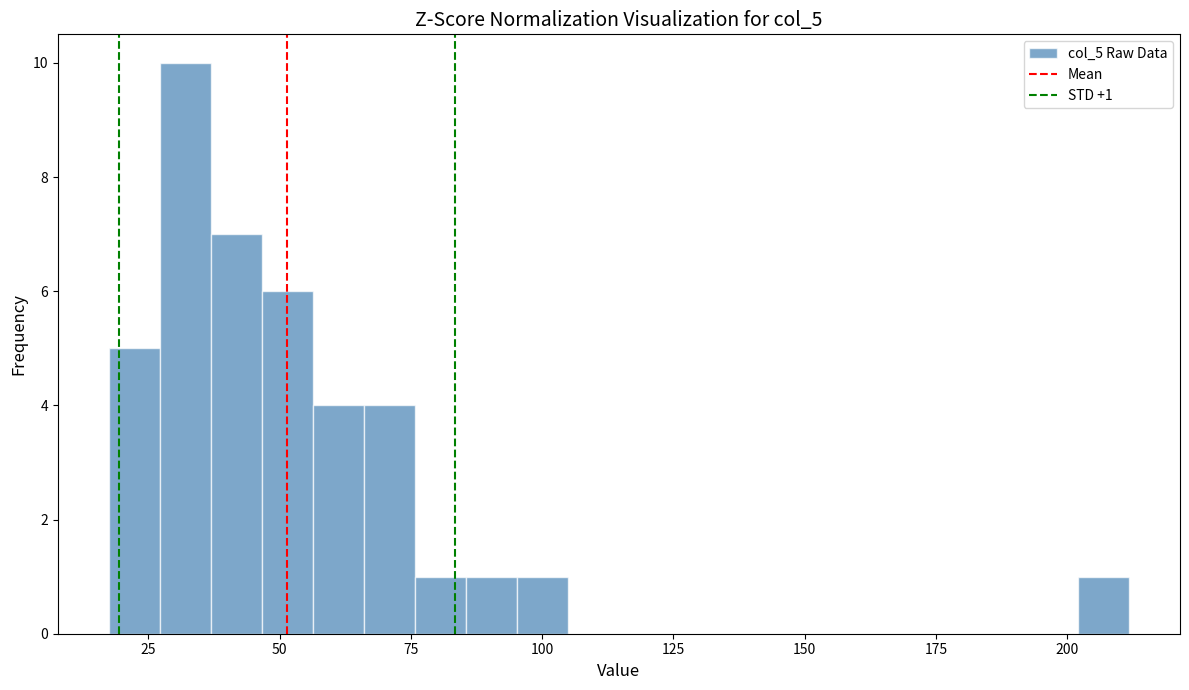

Read against the x-axis, roughly where is the centre of the tallest bar?

30